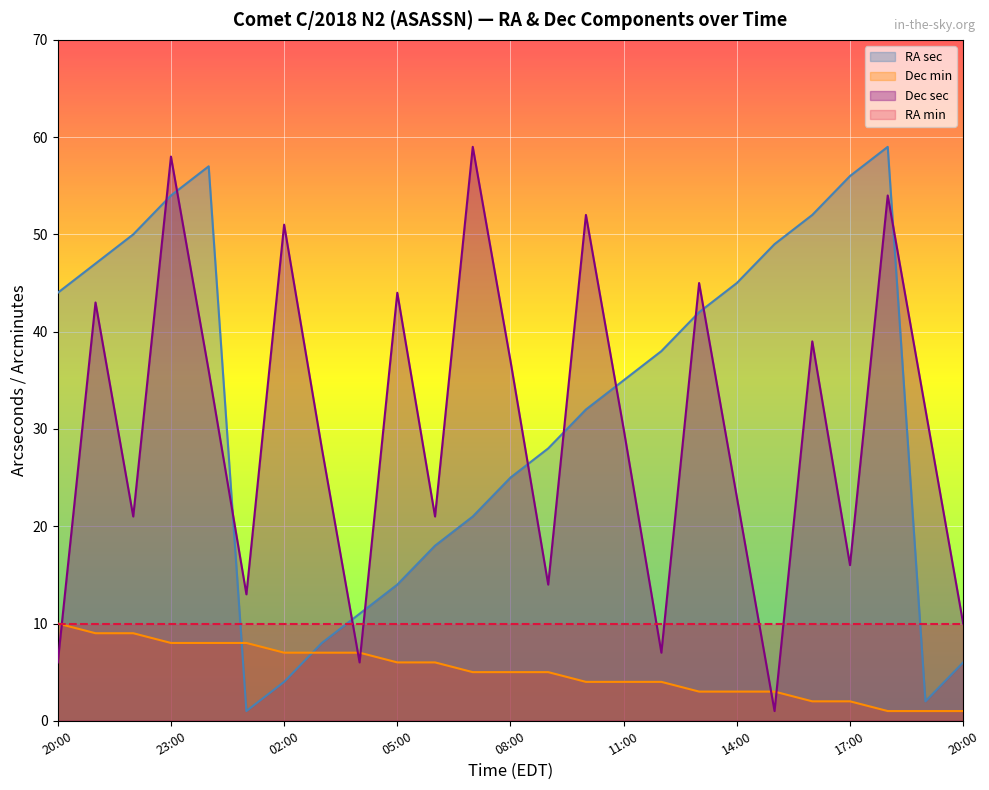

True or false: Dec min and RA sec intersect in this chart.

True